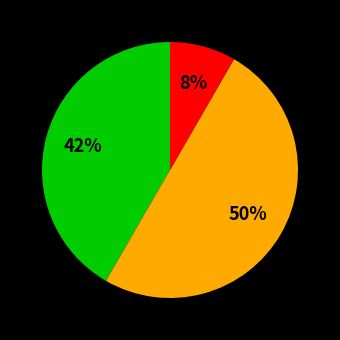

How many segments does this pie chart have?

3